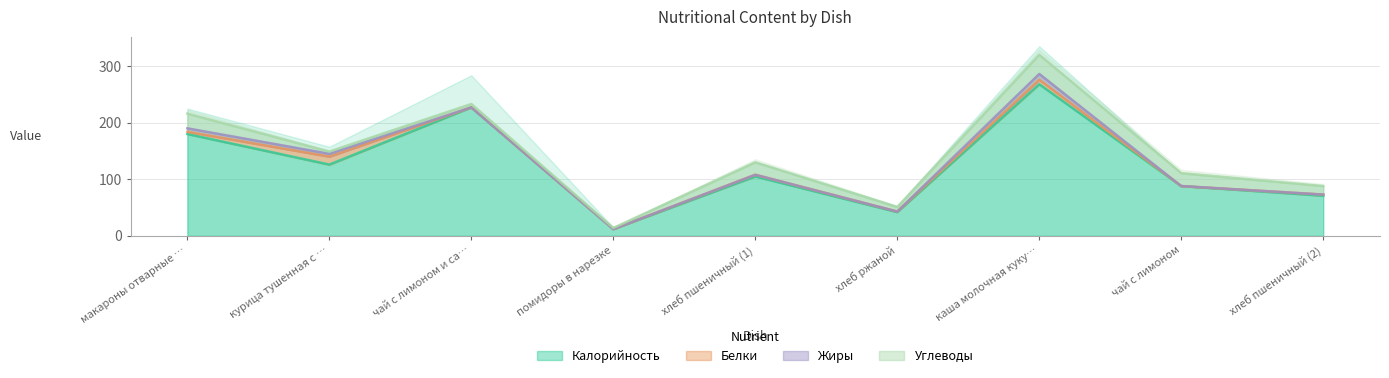

Reading left to right, transcribe all the data shown in this chart.

Калорийность: 180	126	227	12	105	42	268	88	71
Белки: 4	14	0	0	3	1	8	0	2
Жиры: 6	5	0	0	0	0	10	0	0
Углеводы: 26	4	6	2	22	8	34	23	15